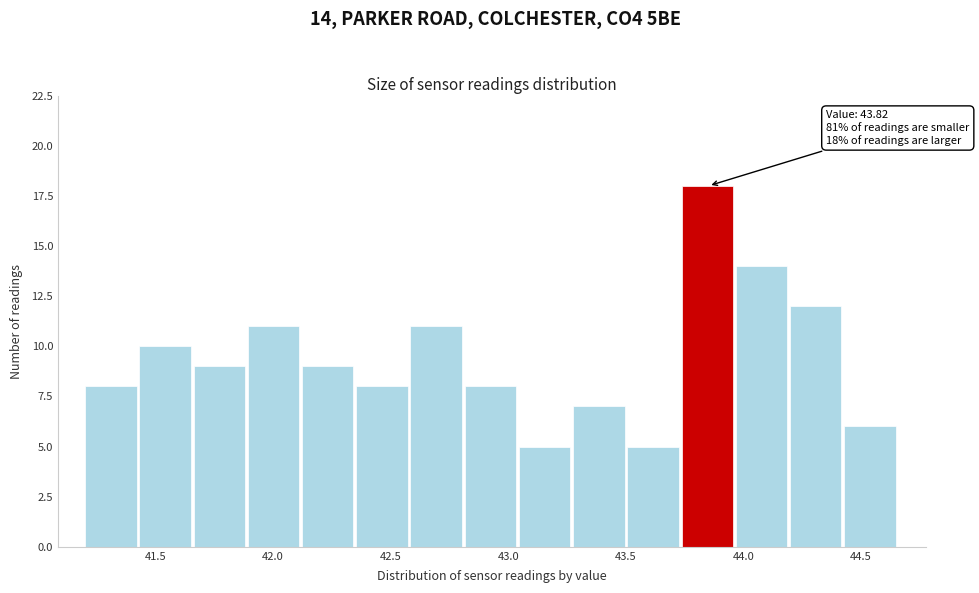

Which range on the x-axis has the tallest bar?

43.75 to 43.95